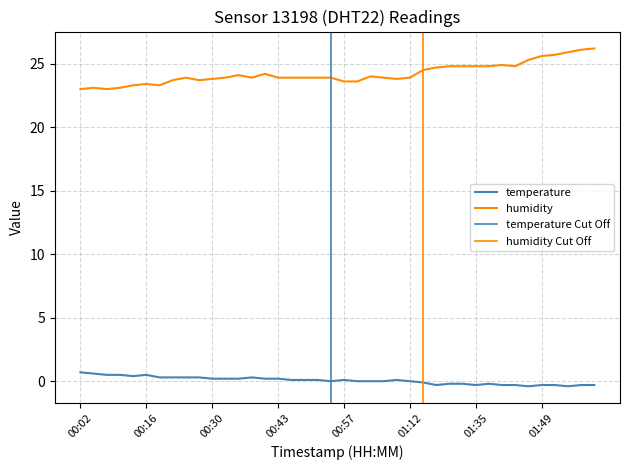

What is the label of the 33rd point from the right?

00:21